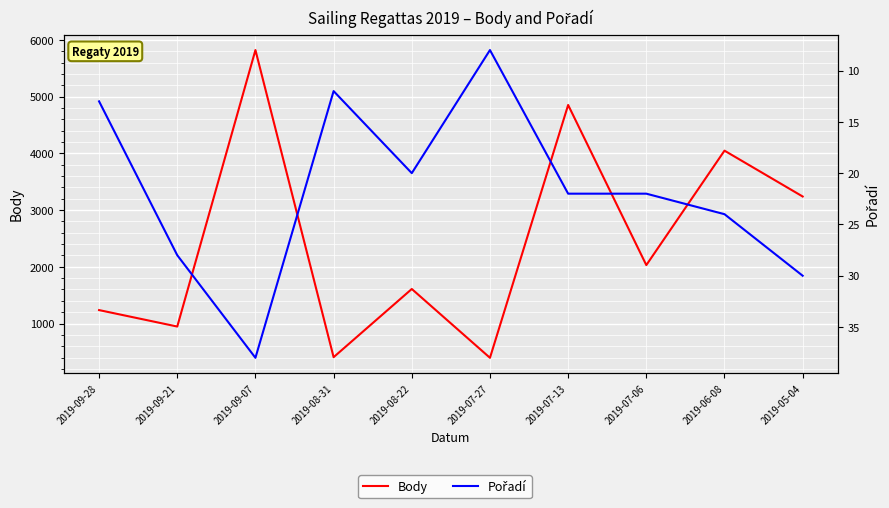

What is the lowest value of the Pořadí series?

8